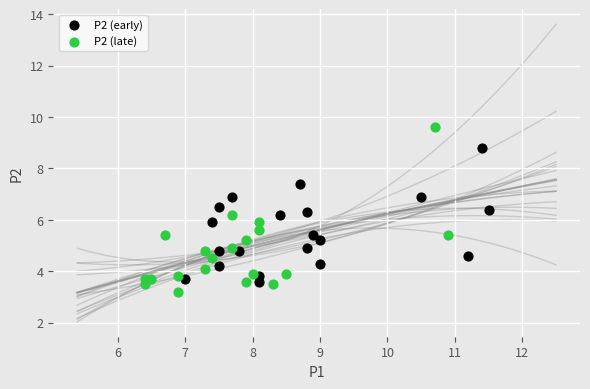

Which series has the largest Y range (max minus min)?

P2 (late)